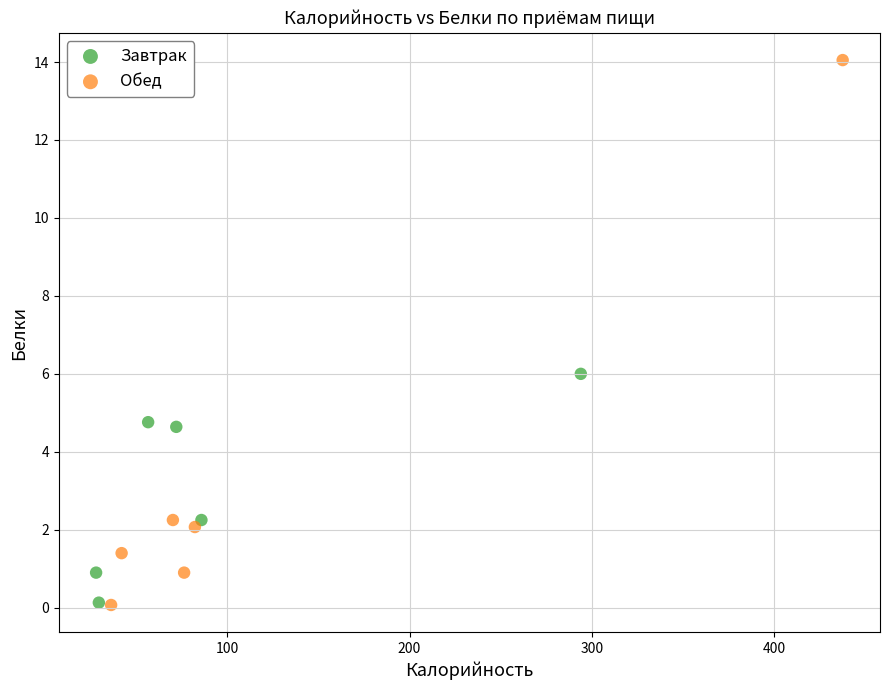

Which series has the largest Y range (max minus min)?

Обед